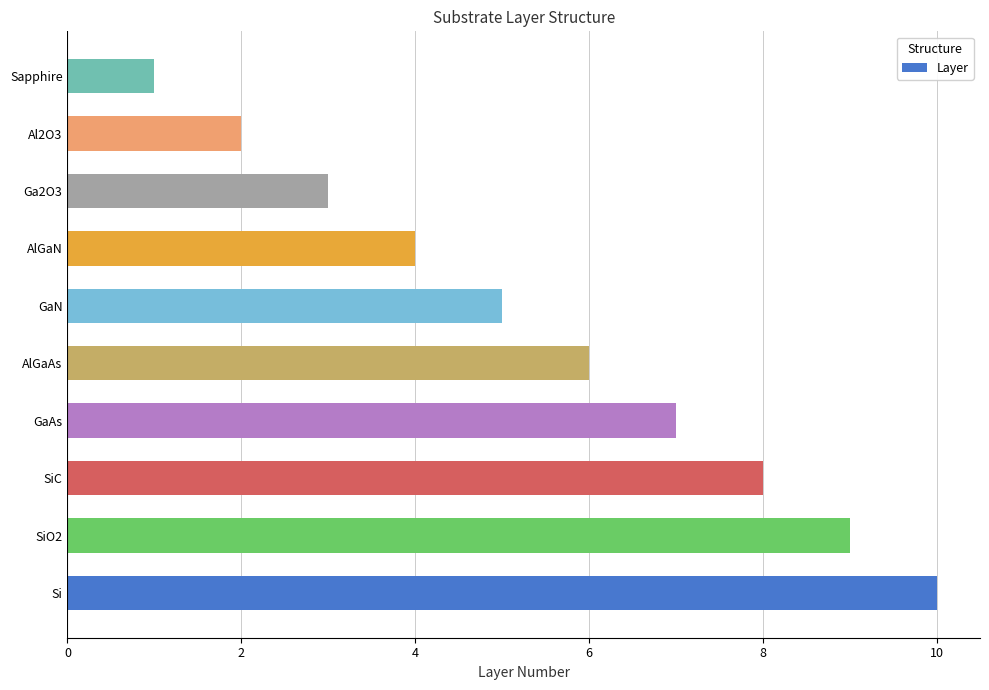

Reading bottom to top, transcribe all the data shown in this chart.

Si=10	SiO2=9	SiC=8	GaAs=7	AlGaAs=6	GaN=5	AlGaN=4	Ga2O3=3	Al2O3=2	Sapphire=1